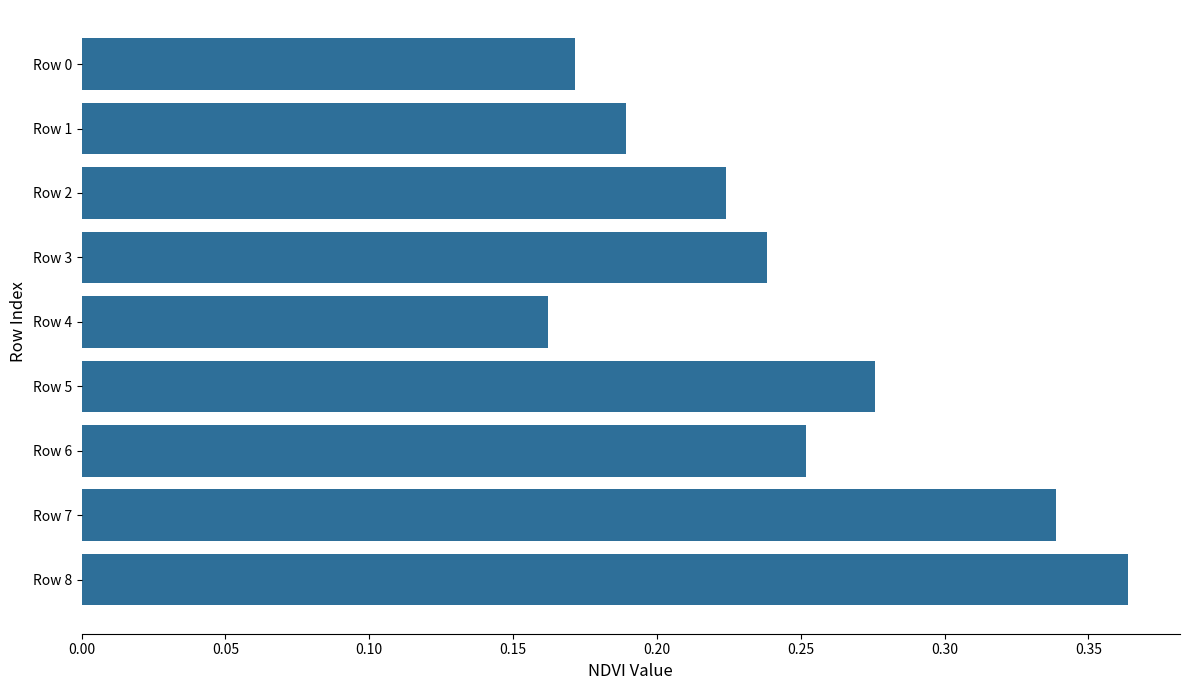

The chart shows a value of 0.4 at Row 6. True or false?

False